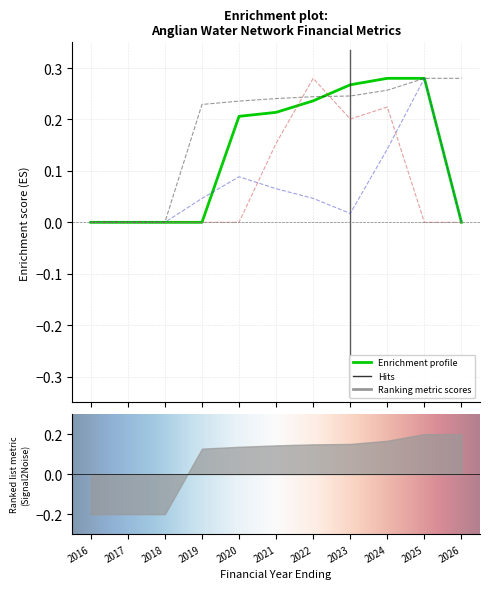

The November CPIH annual inflation series shows 0.1 at 2020. True or false?

False